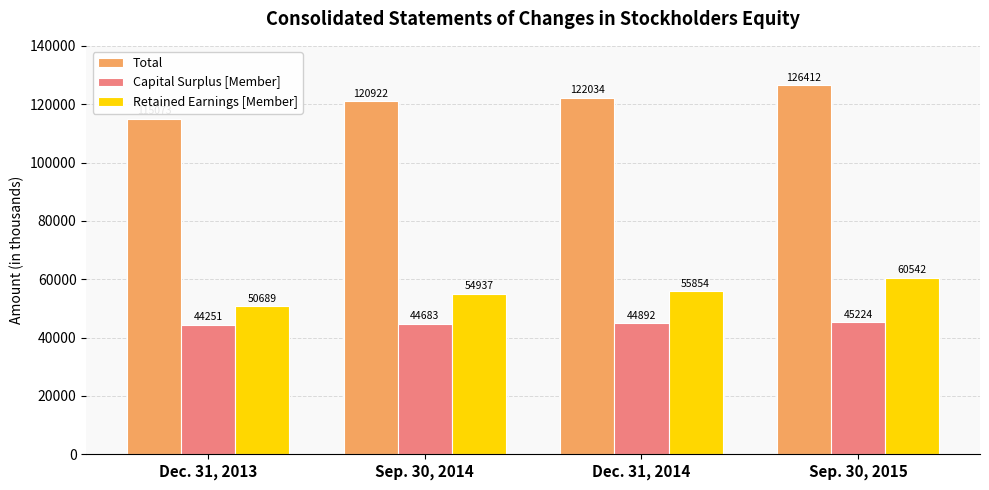

Reading left to right, list all the values displayed in this chart.

Total: Dec. 31, 2013=115073	Sep. 30, 2014=120922	Dec. 31, 2014=122034	Sep. 30, 2015=126412
Capital Surplus [Member]: Dec. 31, 2013=44251	Sep. 30, 2014=44683	Dec. 31, 2014=44892	Sep. 30, 2015=45224
Retained Earnings [Member]: Dec. 31, 2013=50689	Sep. 30, 2014=54937	Dec. 31, 2014=55854	Sep. 30, 2015=60542